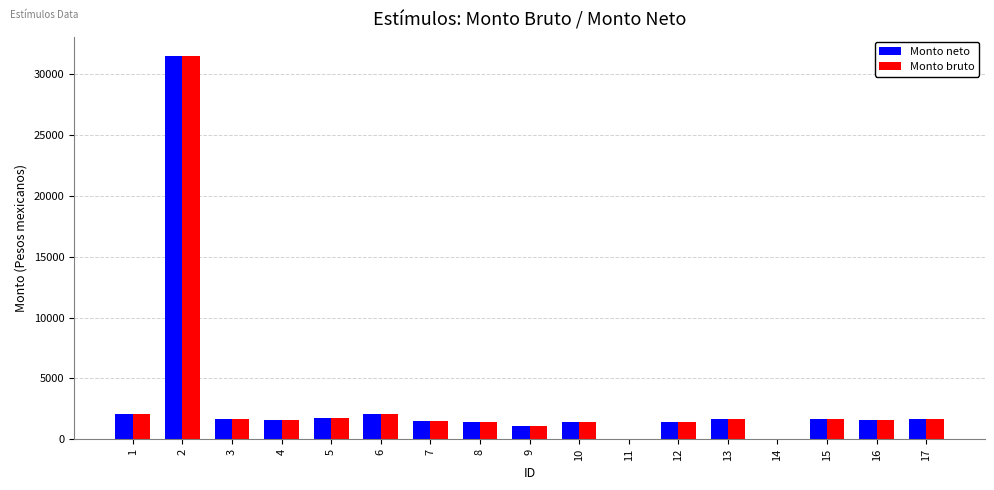

Count the number of categories in the chart.

17